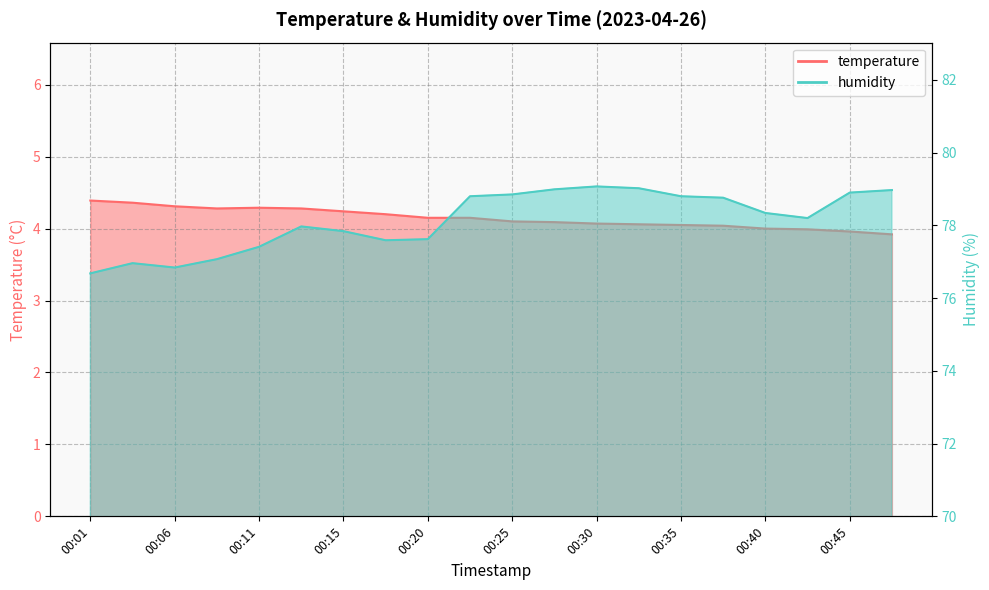

Which has a higher value, 00:35 or 00:06?

00:06